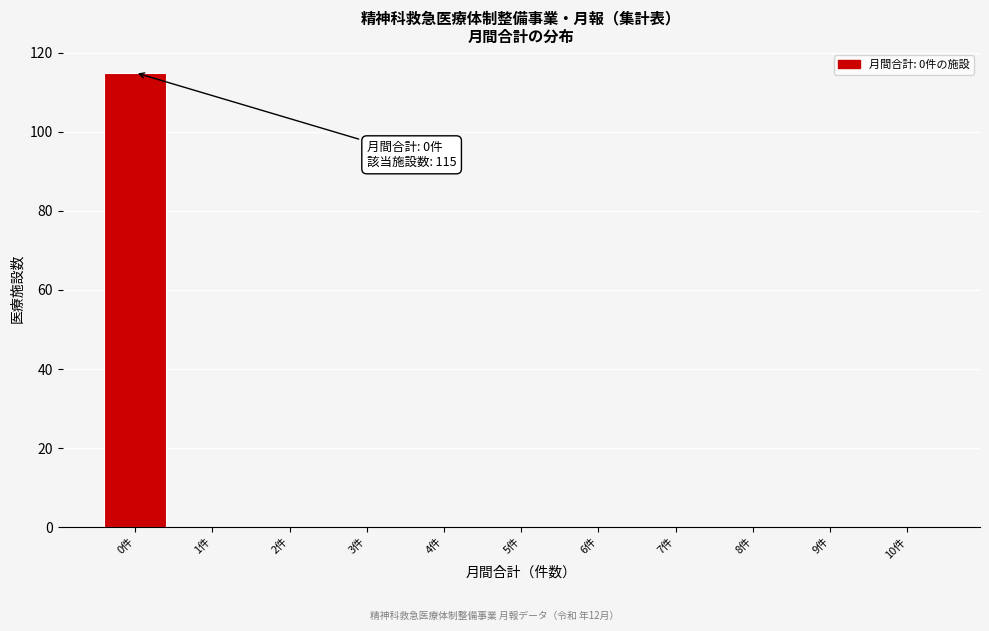

Reading left to right, what are all the values shown in this chart?

0件=115	1件=0	2件=0	3件=0	4件=0	5件=0	6件=0	7件=0	8件=0	9件=0	10件=0